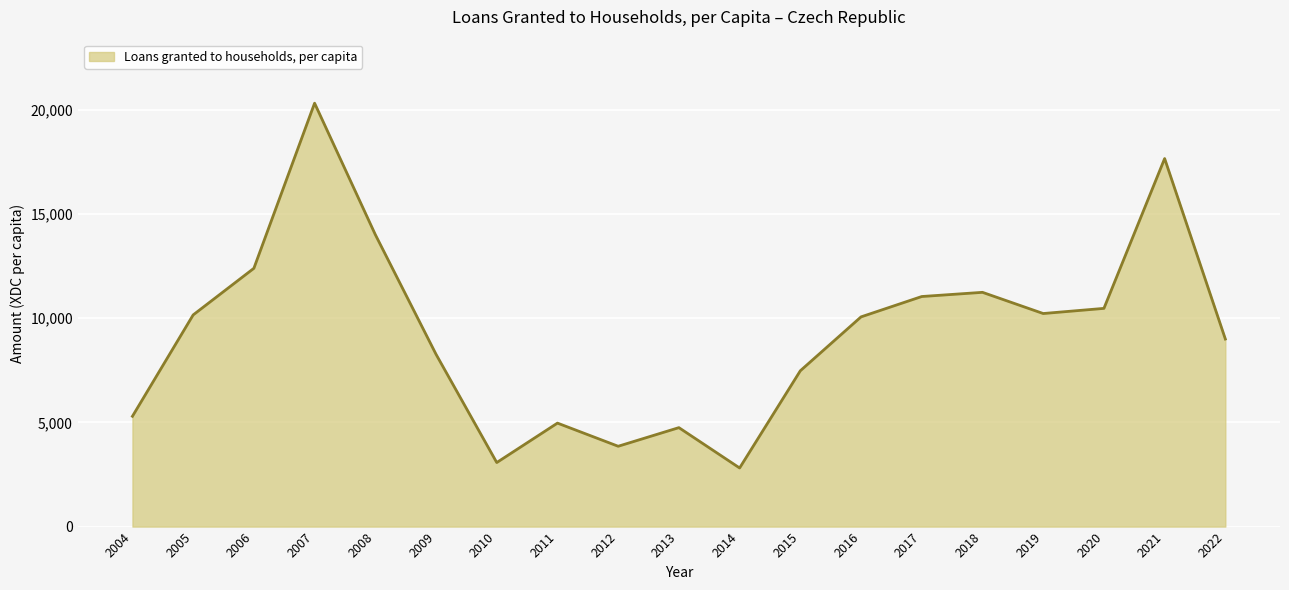

What value does the data have at 2017?

11038.1